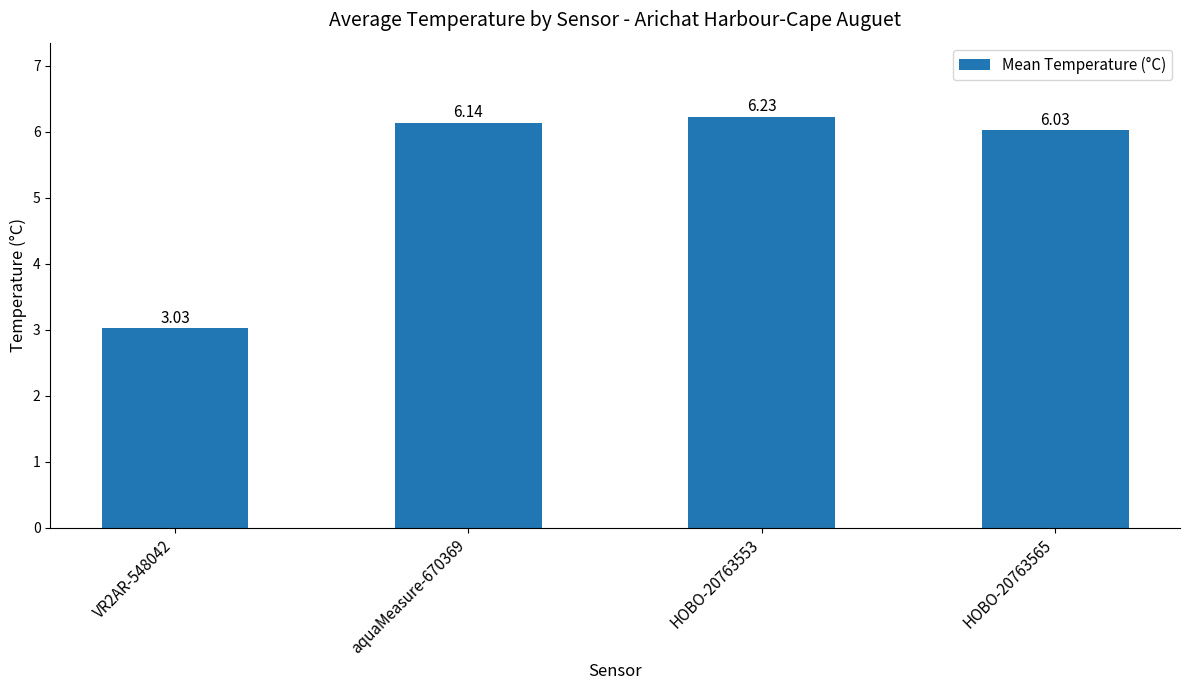

Rank the categories by value from lowest to highest.

VR2AR-548042, HOBO-20763565, aquaMeasure-670369, HOBO-20763553